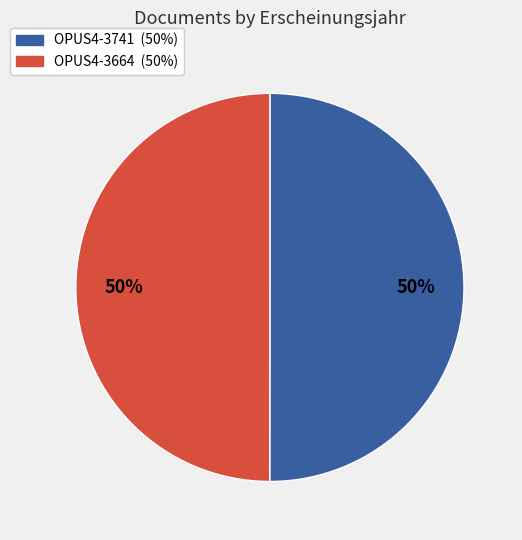

Approximately how many times larger is the value at OPUS4-3741 compared to OPUS4-3664?

1.0